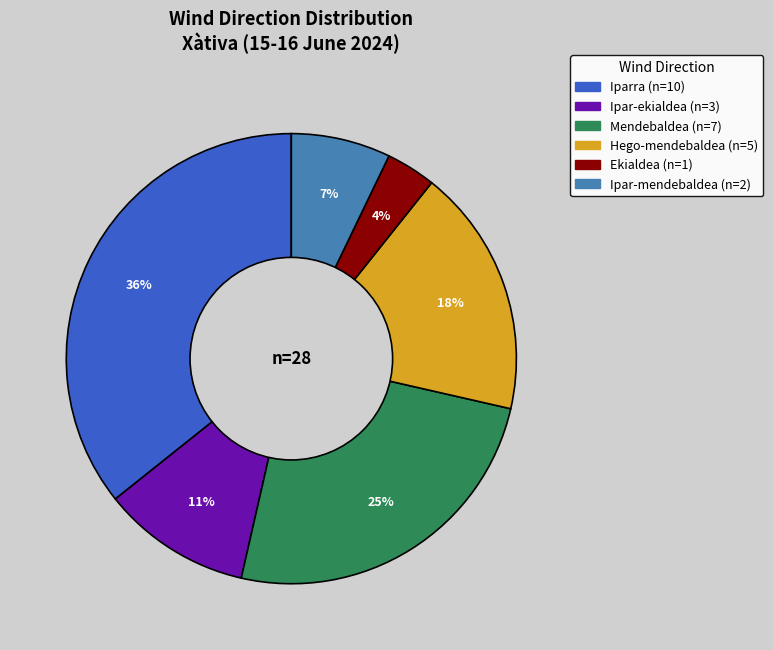

Count the number of slices in the pie.

6